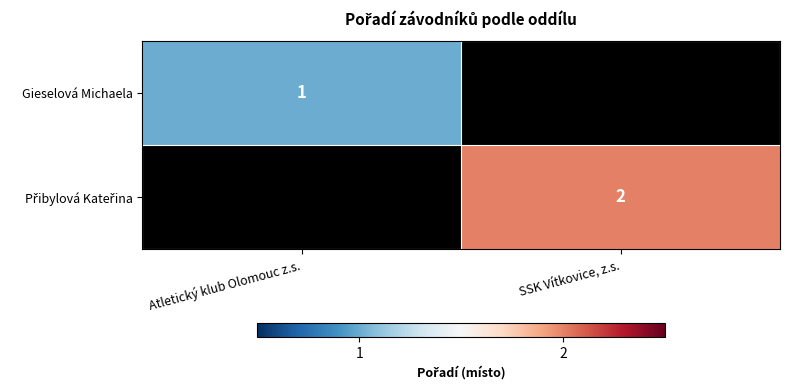

The value of Gieselová Michaela at Atletický klub Olomouc z.s. is 1. True or false?

True